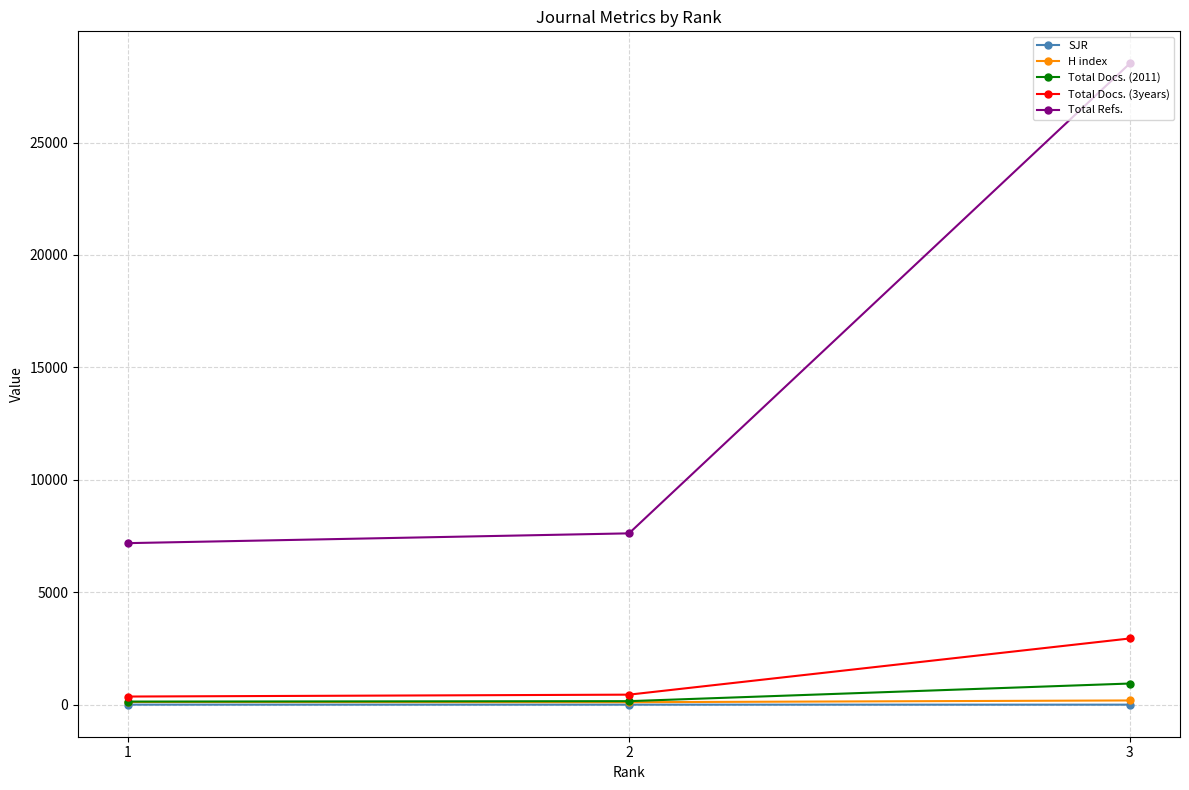

Is it true that Total Docs. (3years) equals 764.2 at 2?

False